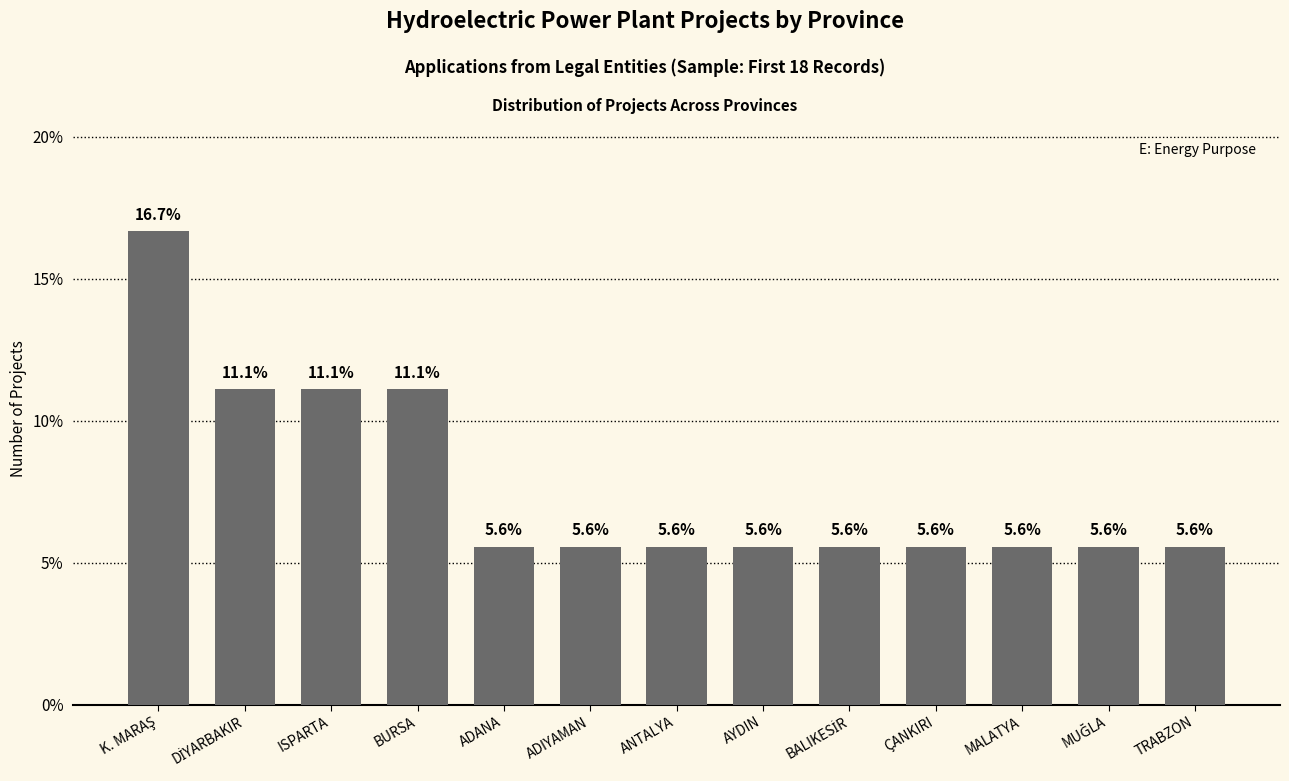

Reading left to right, transcribe all the data shown in this chart.

16.7	11.1	11.1	11.1	5.6	5.6	5.6	5.6	5.6	5.6	5.6	5.6	5.6